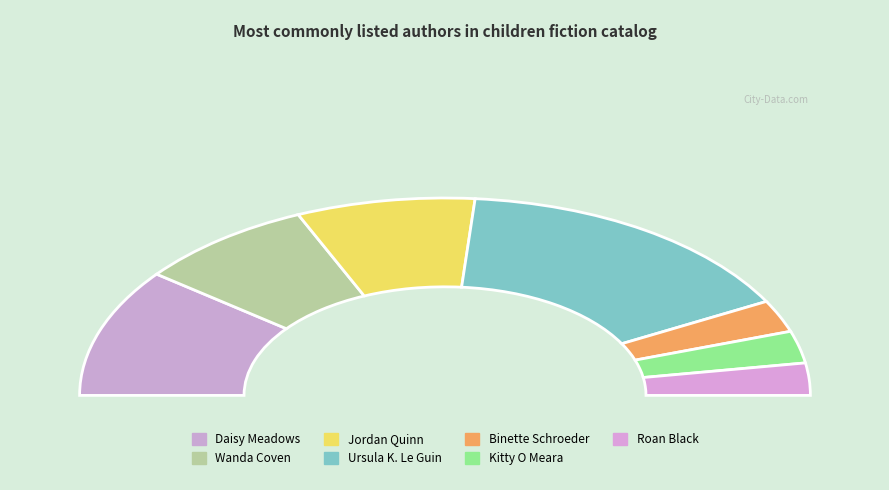

Is it true that Roan Black is 1% of the pie?

False